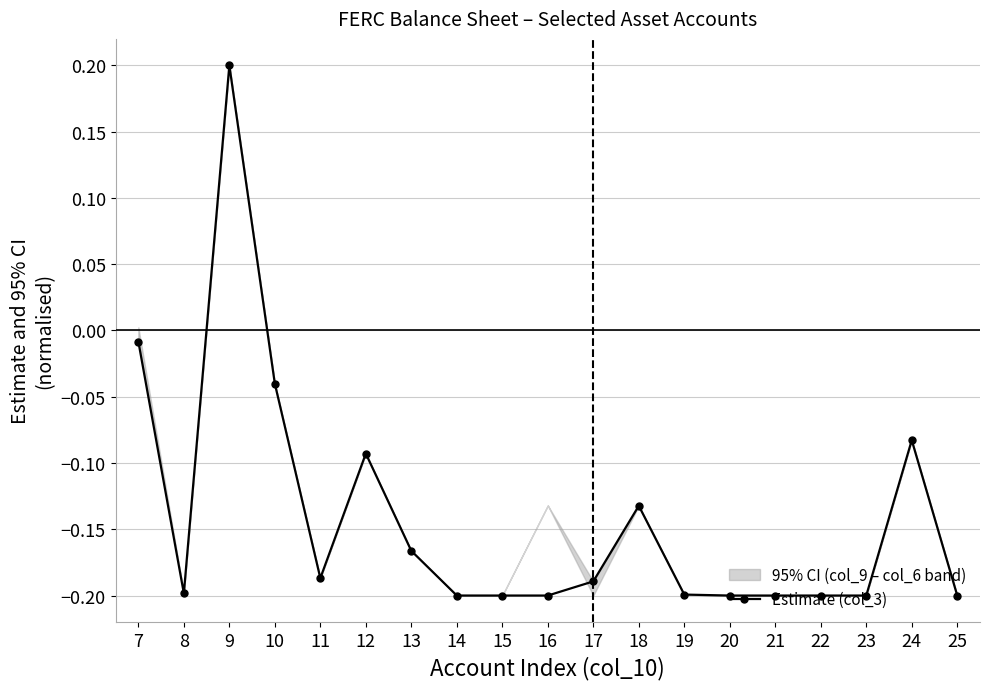

Rank the categories by value from lowest to highest.

15, 16, 20, 21, 22, 23, 25, 14, 19, 8, 17, 11, 13, 18, 12, 24, 10, 7, 9